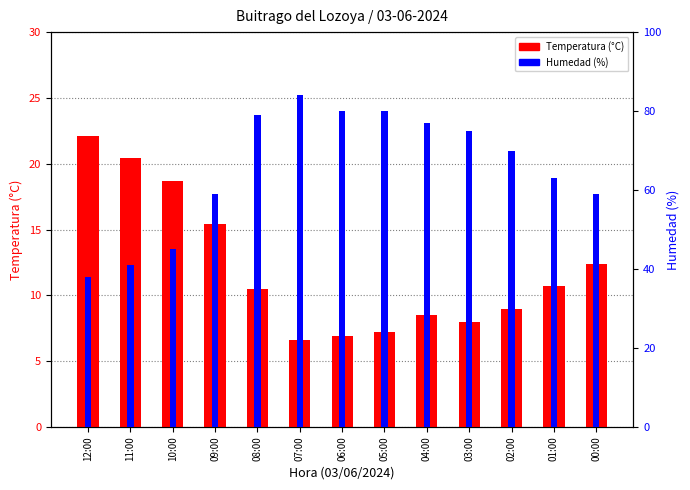

The Humedad (%) series shows 32.7 at 09:00. True or false?

False